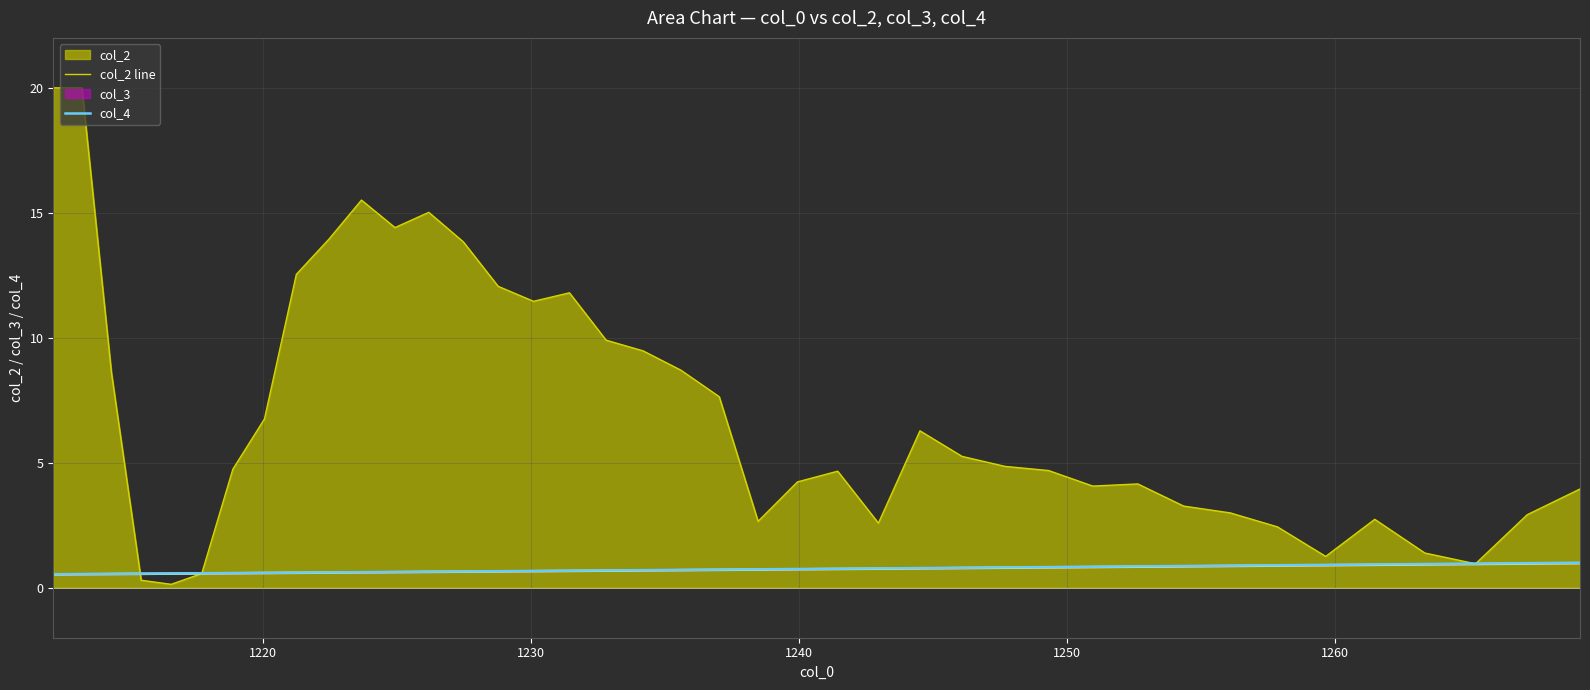

At which category does the chart reach its minimum across all series?

1250